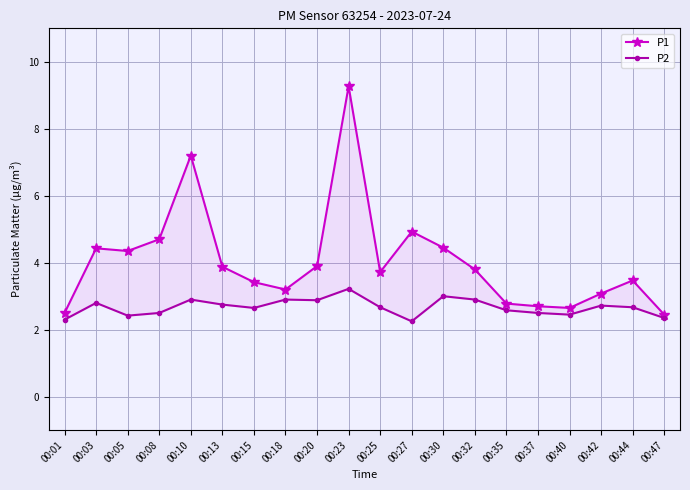

Is the value of P2 at 00:10 greater than the value of P1 at 00:44?

No